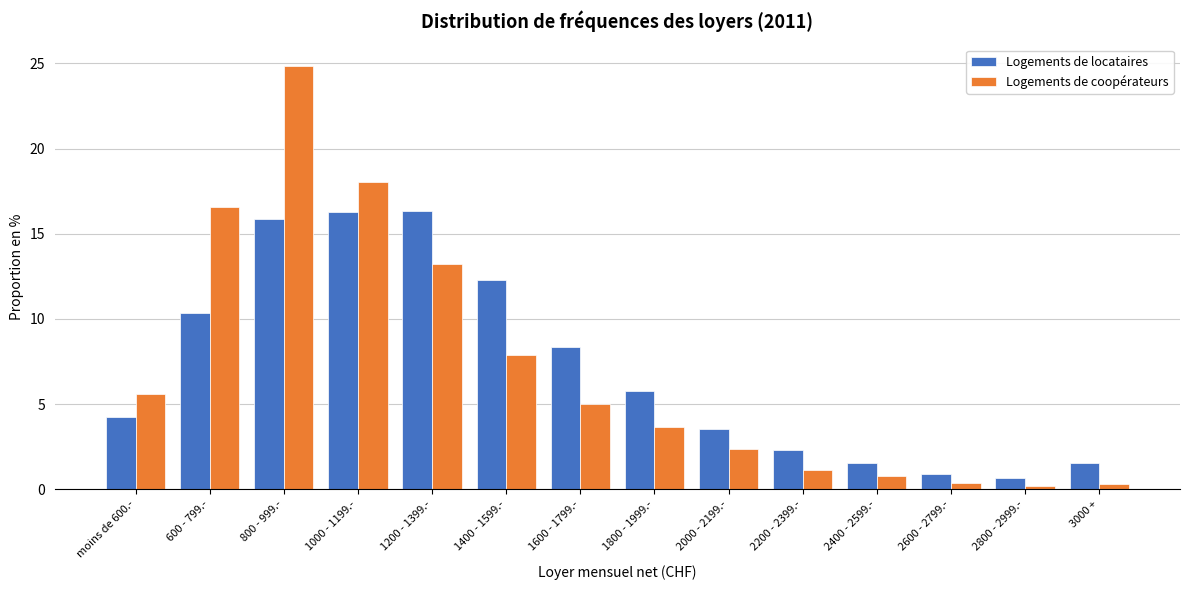

Is the value of Logements de coopérateurs at 2000 - 2199.- greater than the value of Logements de locataires at 2800 - 2999.-?

Yes